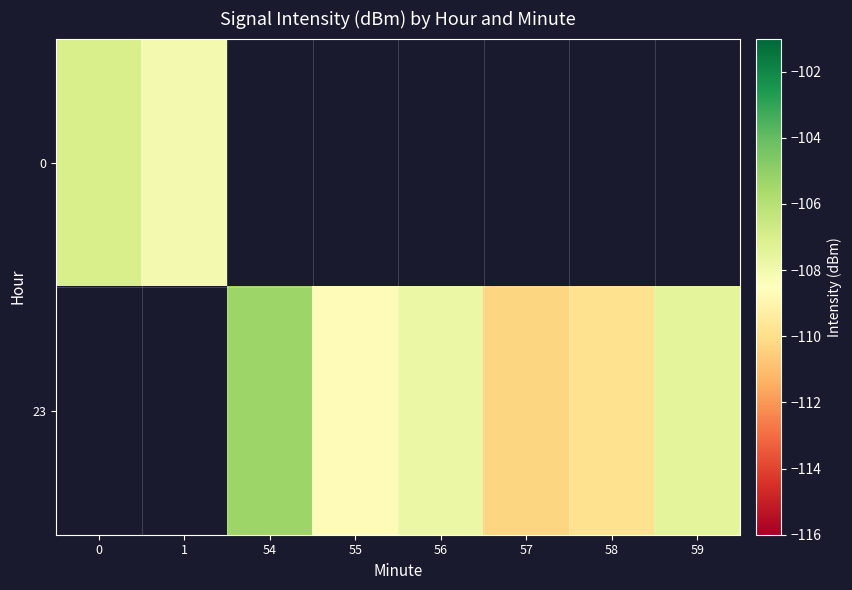

Where does the row_1 series first go above -109?

54